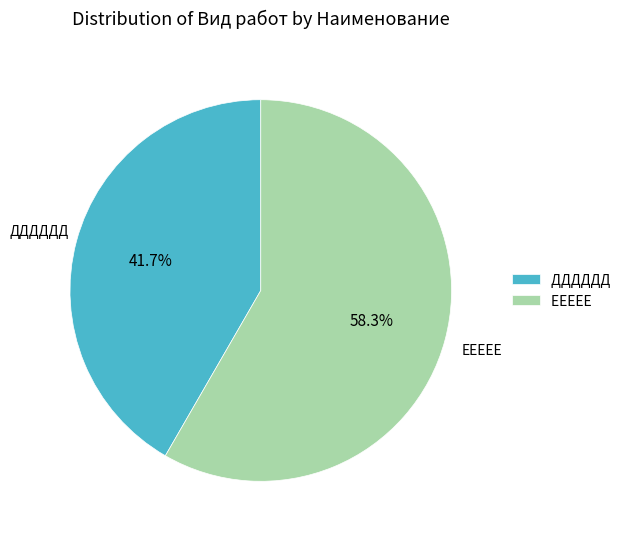

What percentage is the ЕЕЕЕЕ slice, to the nearest percent?

58%